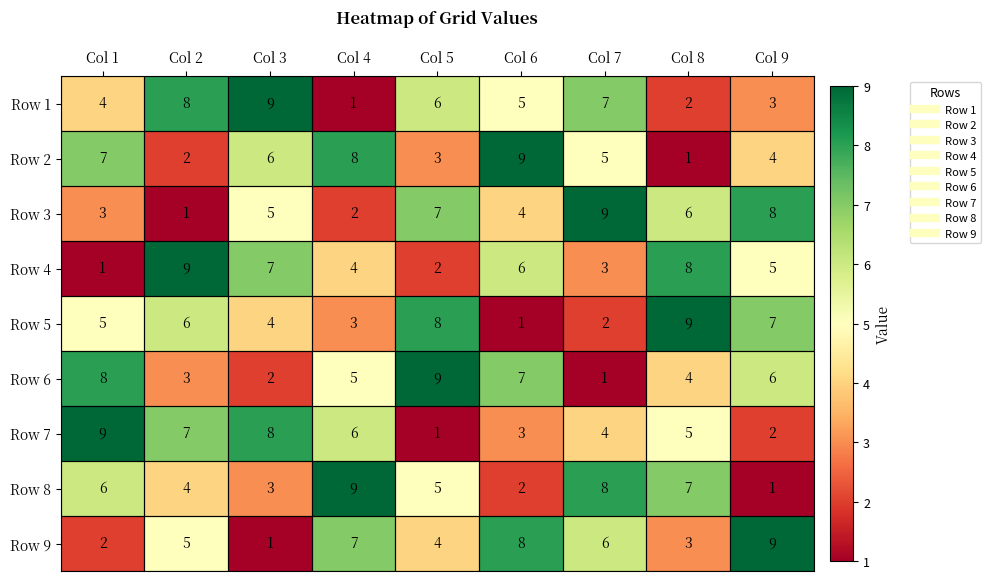

What is the highest value of the Row 2 series?

9